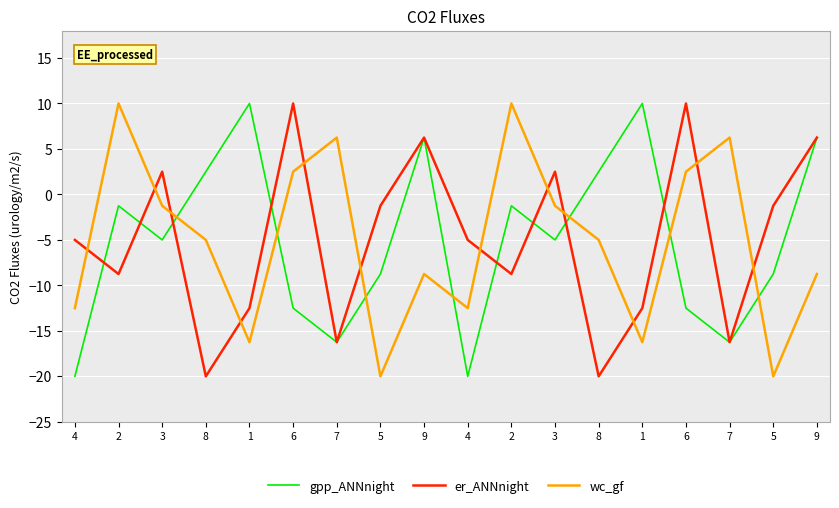

What are all the series names shown in the legend?

gpp_ANNnight, er_ANNnight, wc_gf